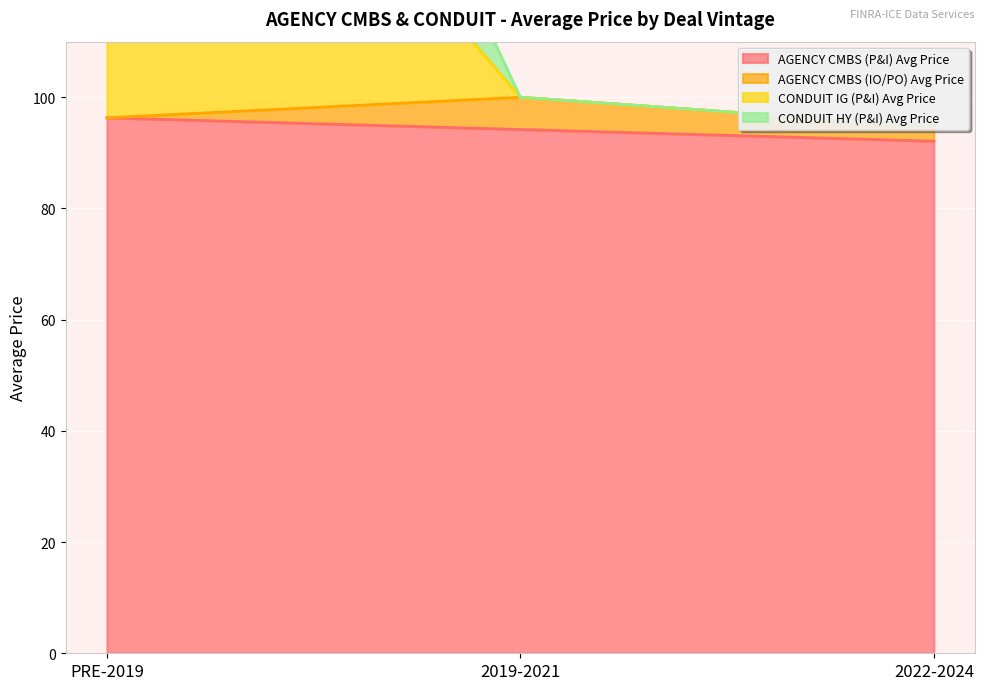

Is it true that AGENCY CMBS (P&I) Avg Price equals 94.2 at 2019-2021?

True